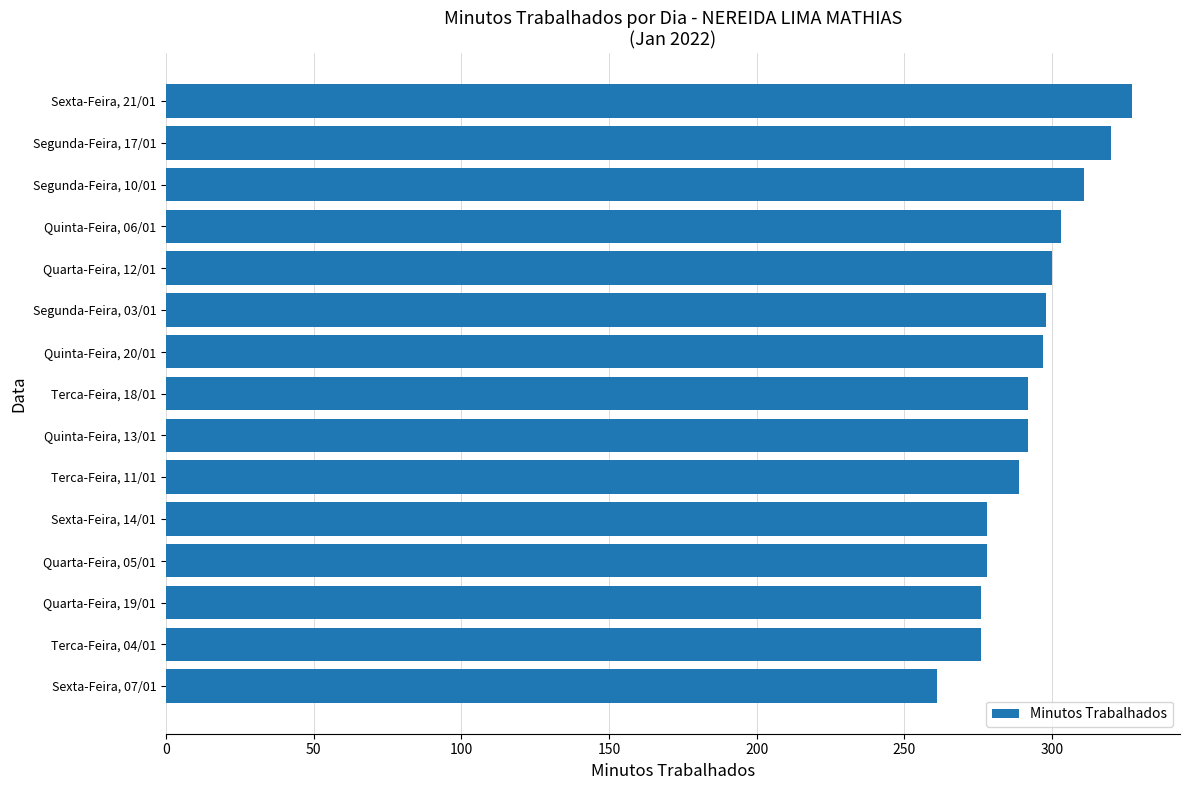

How many data points are less than 292?

6